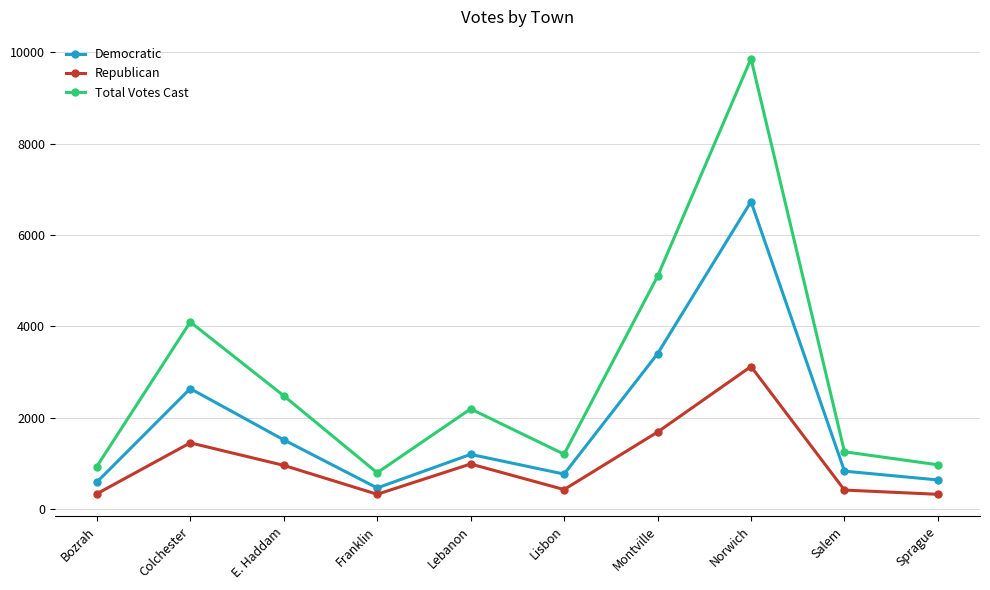

Is it true that Democratic equals 1130 at Lisbon?

False